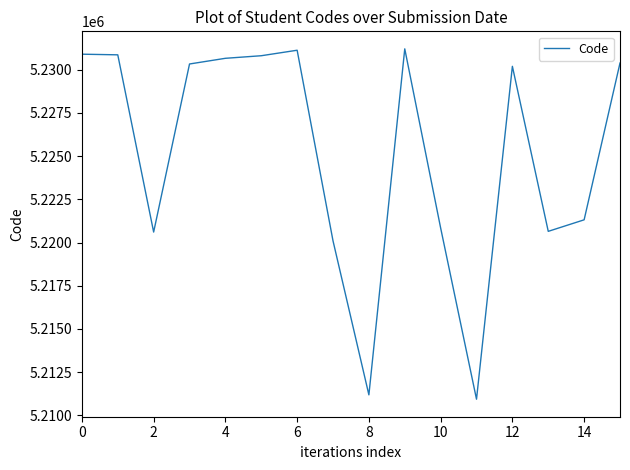

What is the smallest value displayed?

5210933